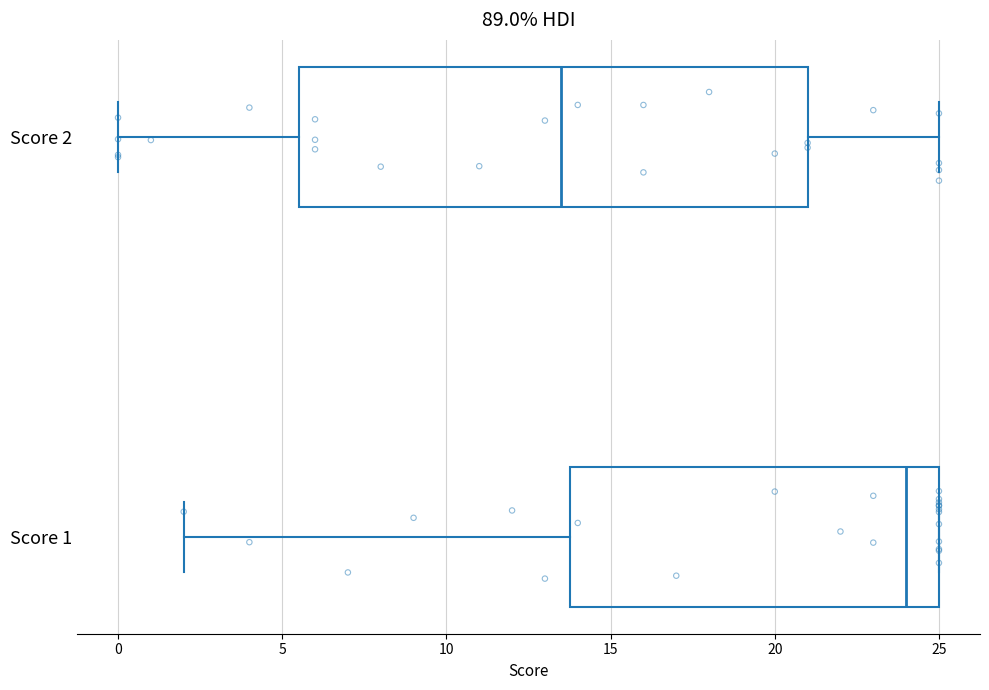

Where does the right whisker of the box for Score 2 end on the x-axis? The values are not printed on the chart, so give them approximately, as read against the axis.

25.0